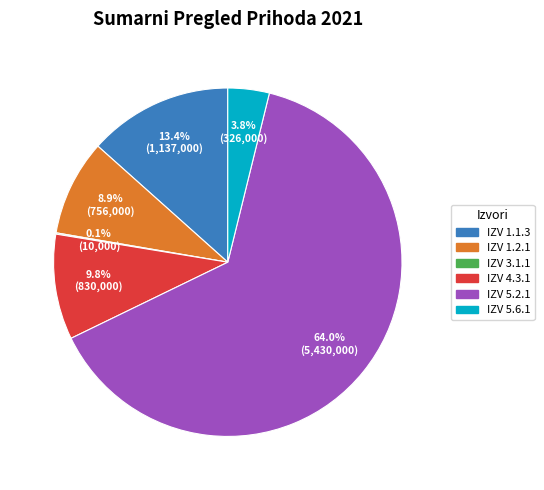

Does any single category account for the majority?

Yes